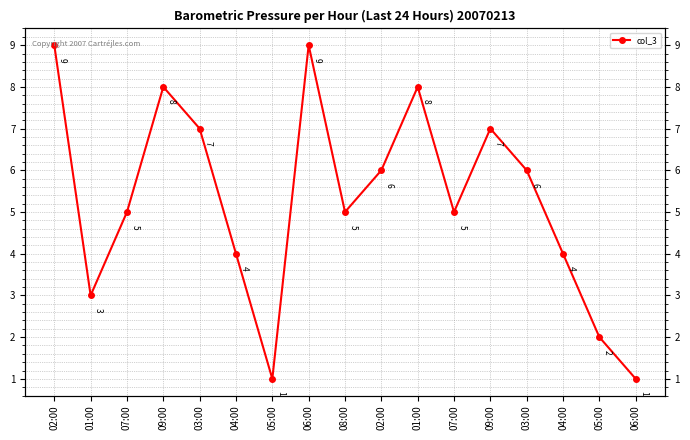

True or false: there are more than 1 points higher than both neighbors.

True